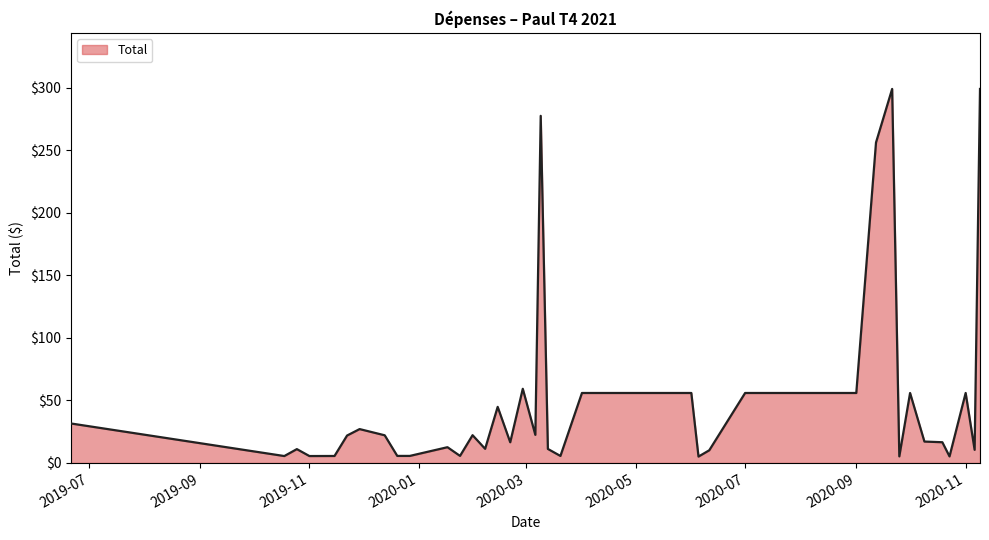

What is the difference between the maximum and minimum values?

293.9